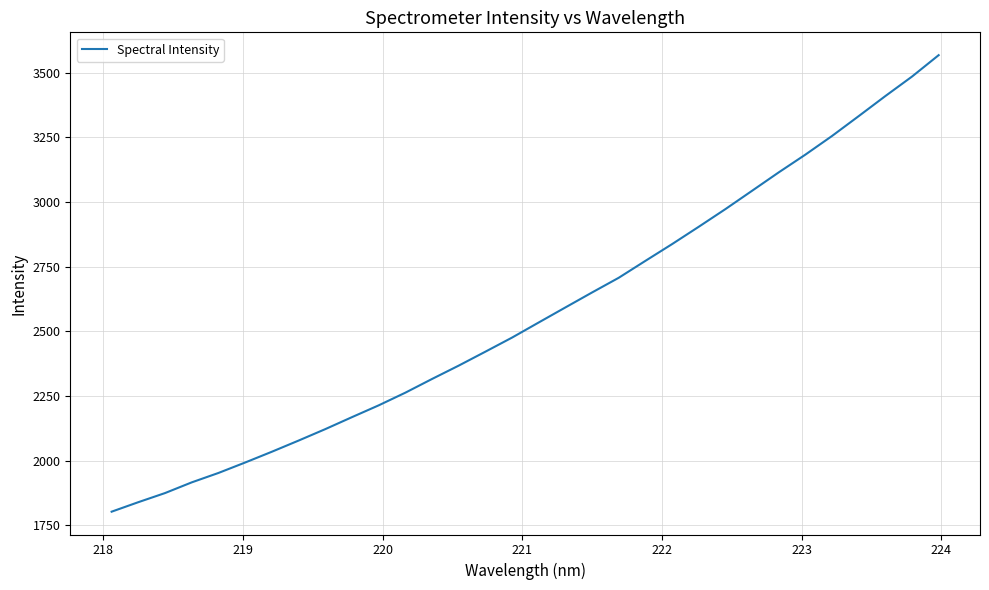

What is the smallest value displayed?

1803.4